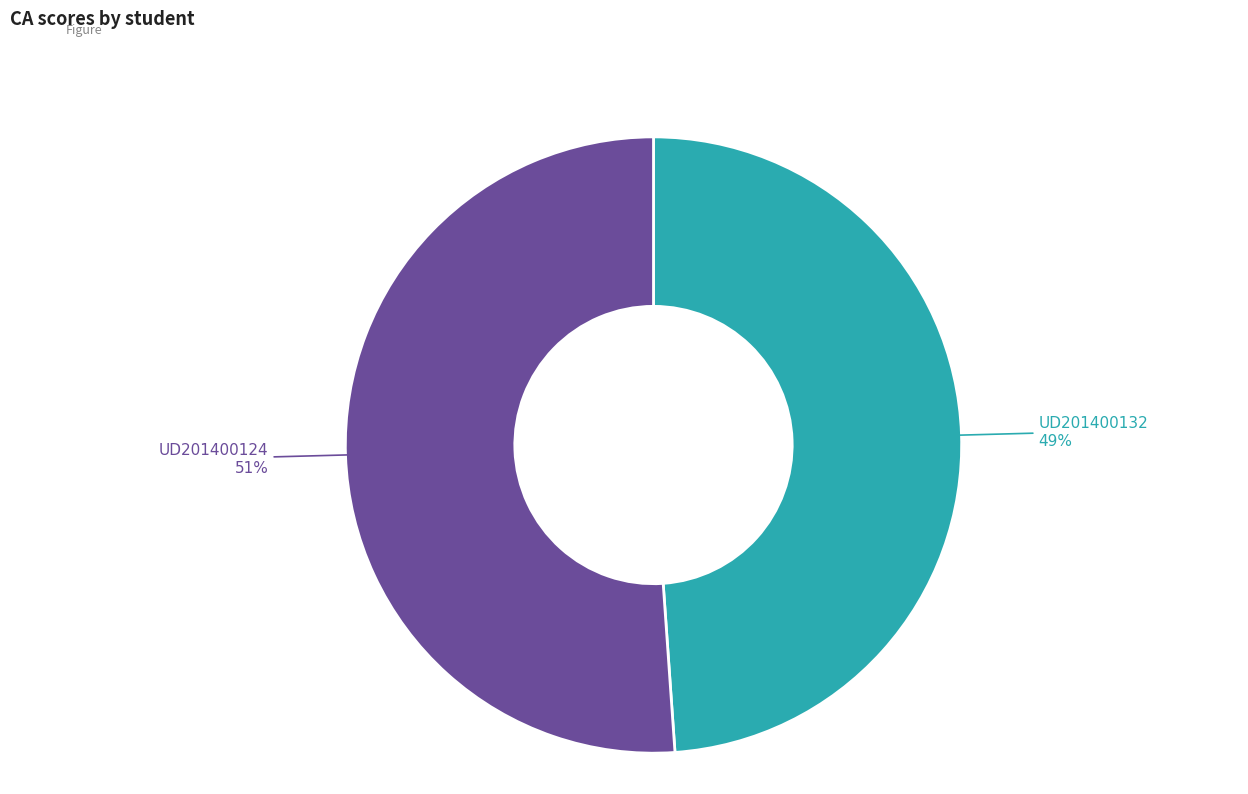

To the nearest percent, what is the difference between the largest and smallest slice percentages?

2%